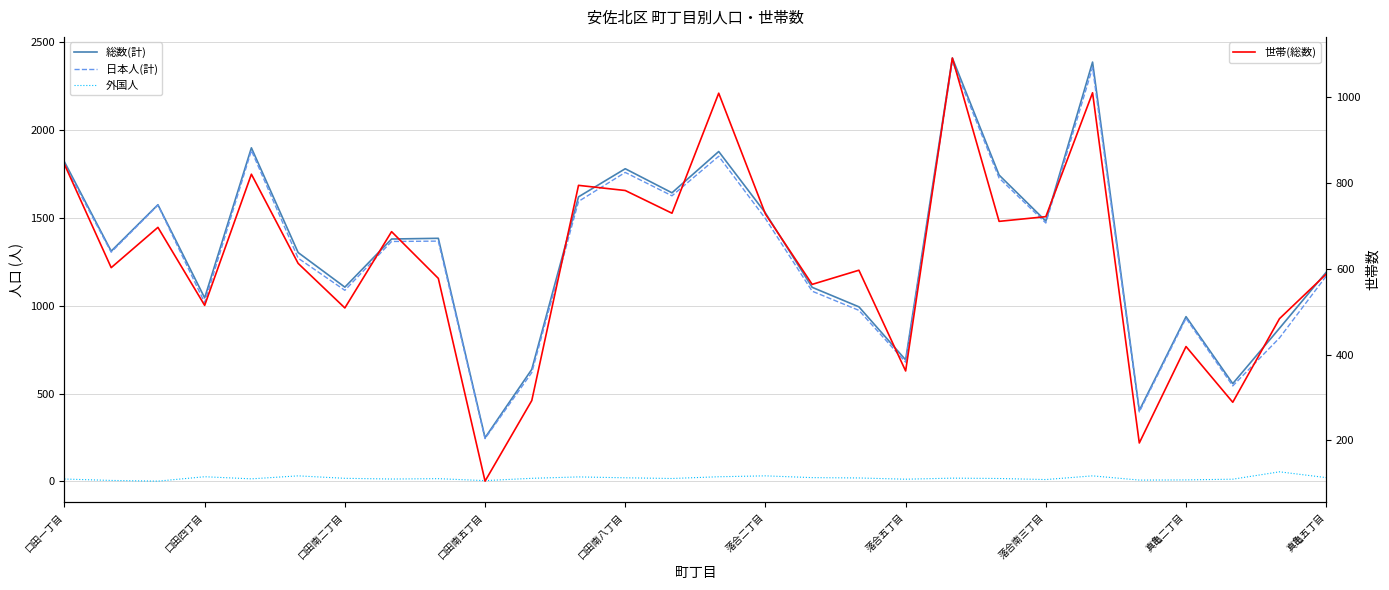

What are all the series names shown in the legend?

総数(計), 日本人(計), 外国人, 世帯(総数)